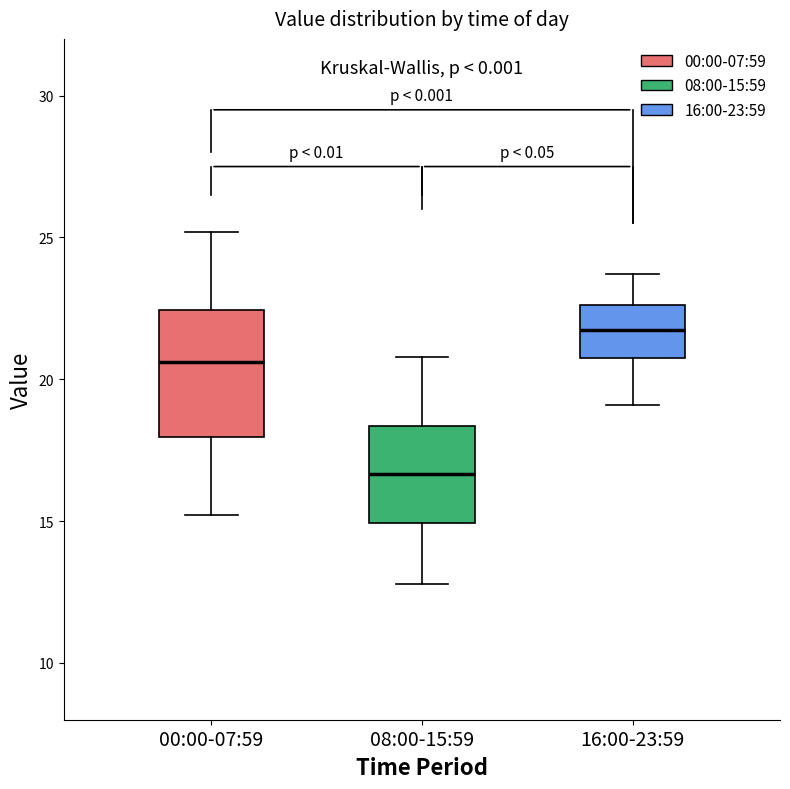

Where does the upper whisker of the box for 00:00-07:59 end on the y-axis? The values are not printed on the chart, so give them approximately, as read against the axis.

25.0